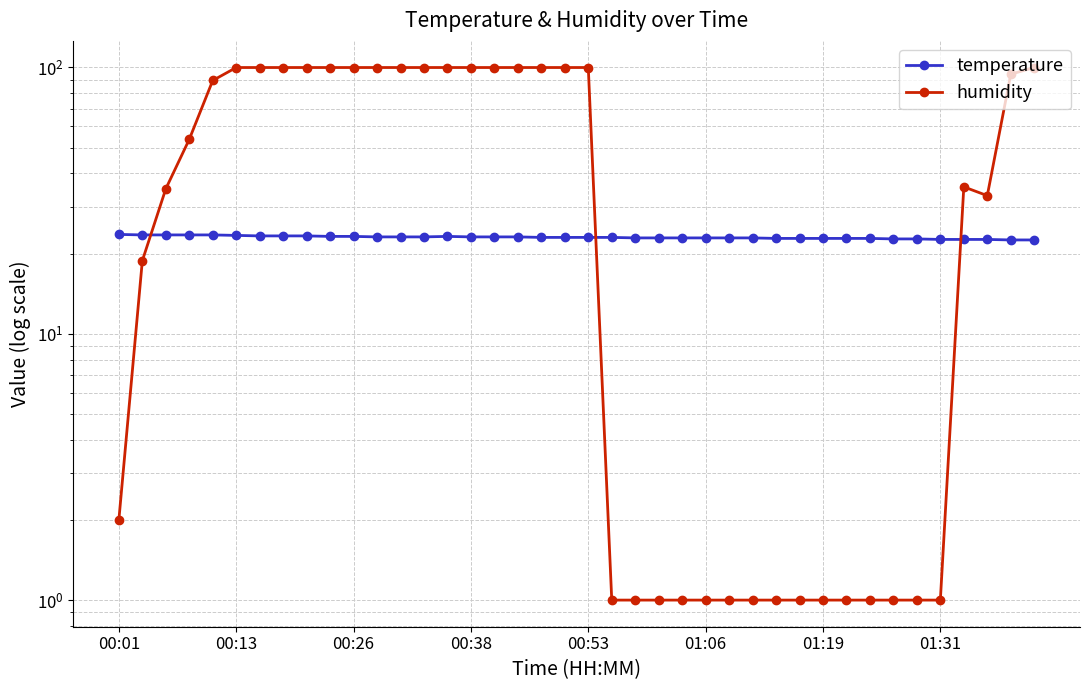

Between 01:31 and 32, which series saw the biggest shift?

humidity